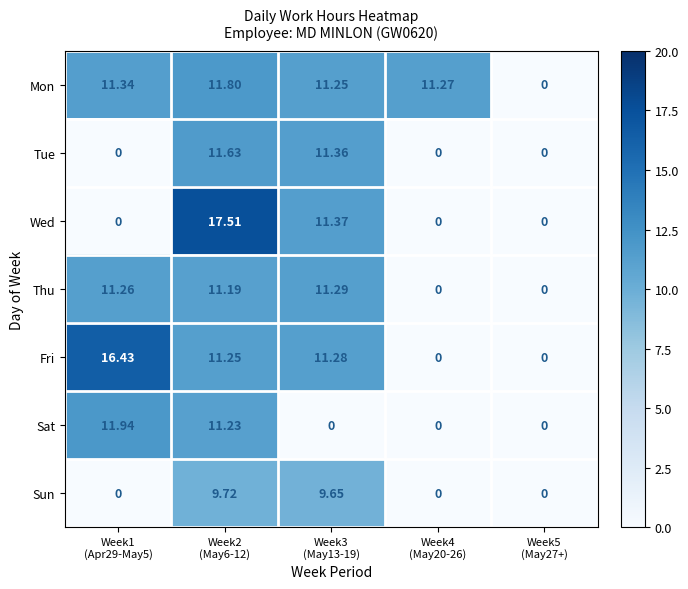

At how many categories does at least one series exceed 11?

4